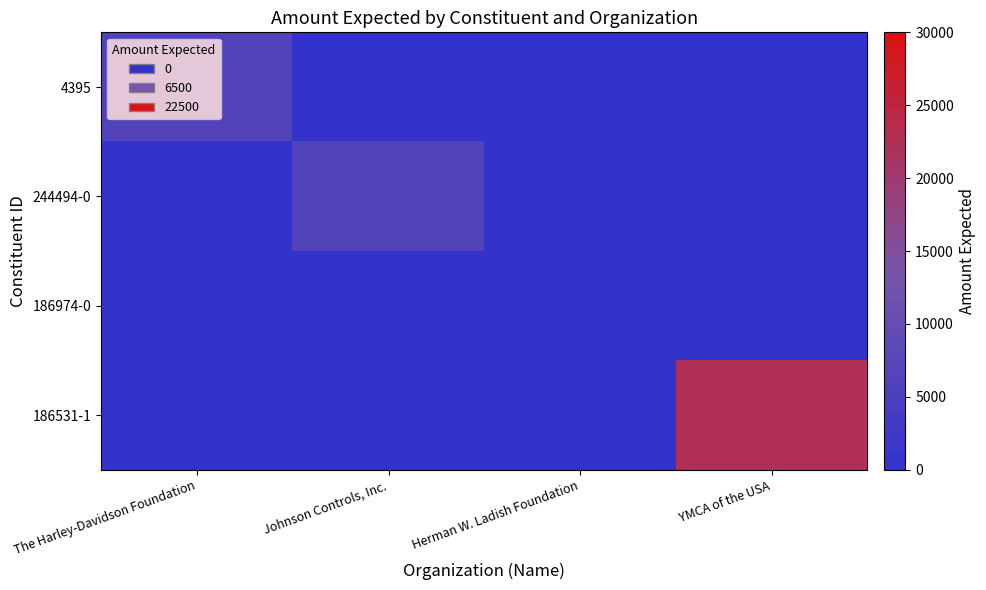

At how many categories does at least one series exceed 906?

3